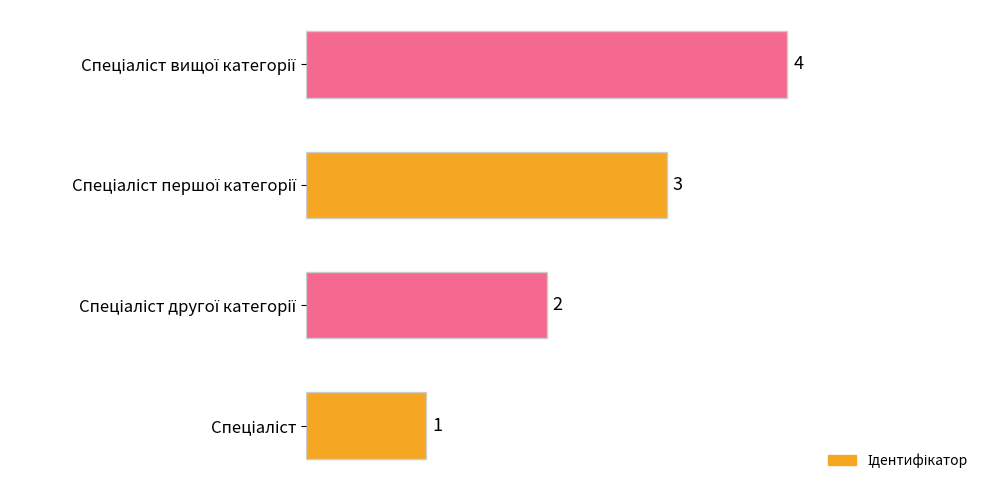

What is the greatest value displayed?

4